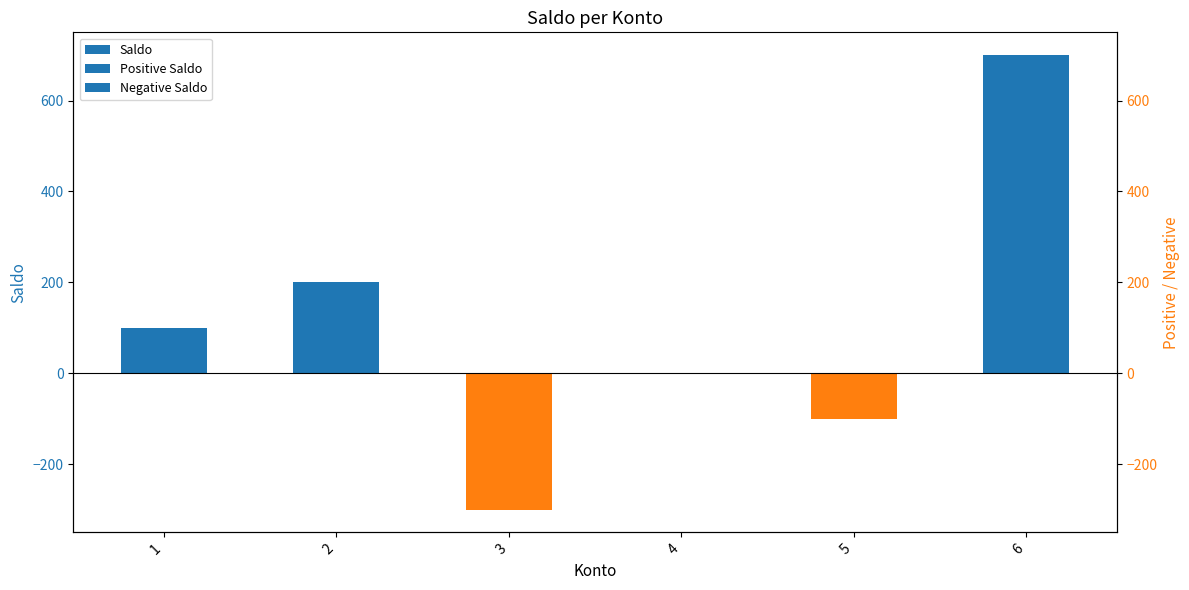

True or false: the data shows -174 at 5.

False